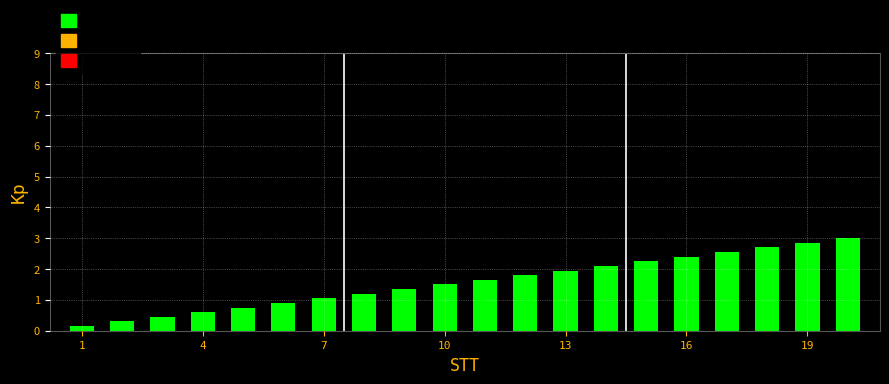

What is the greatest value displayed?

3.0